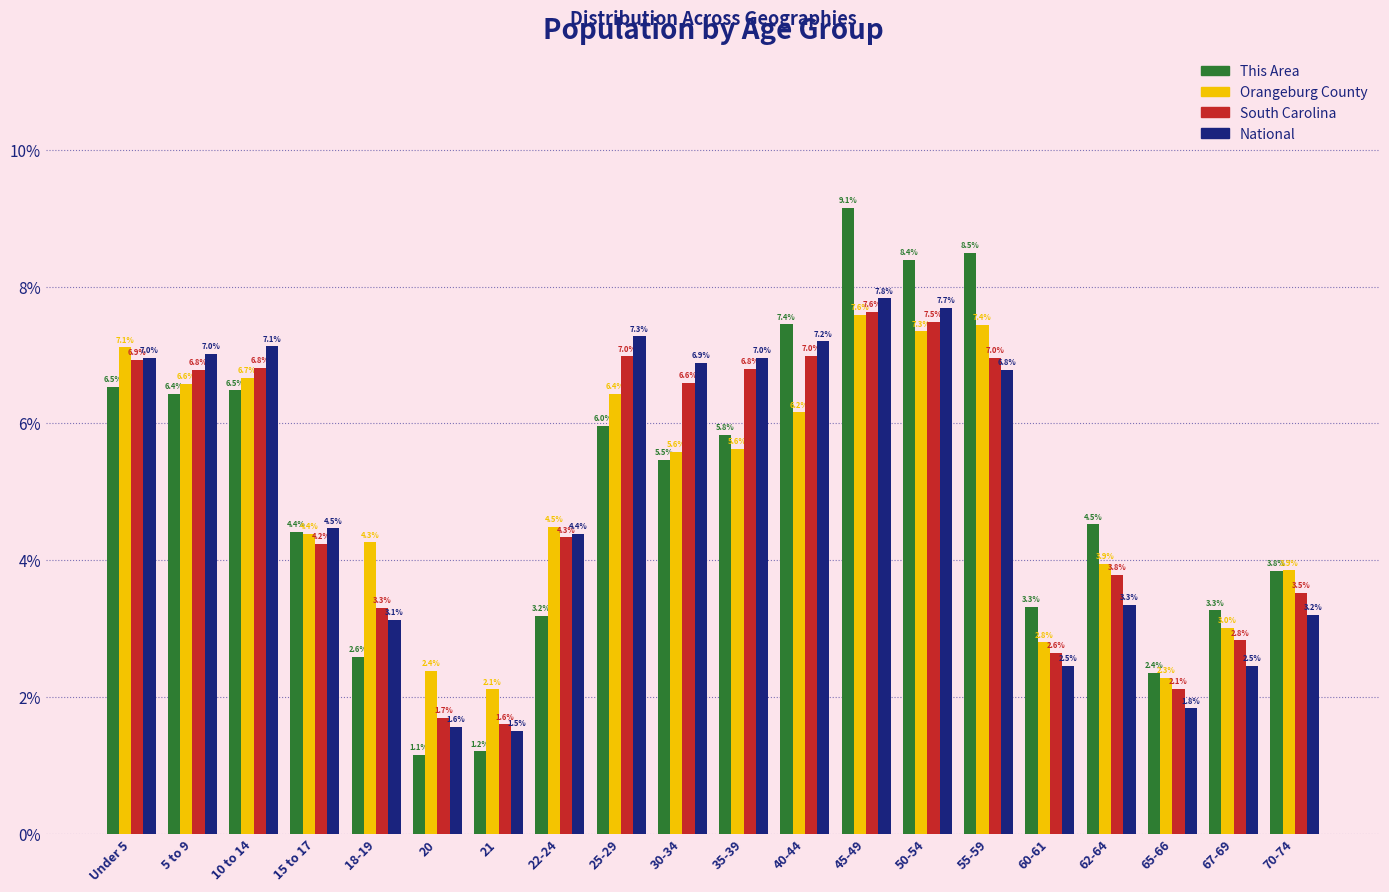

Reading left to right, extract all data points from this chart.

This Area: Under 5=6.5	5 to 9=6.4	10 to 14=6.5	15 to 17=4.4	18-19=2.6	20=1.1	21=1.2	22-24=3.2	25-29=6.0	30-34=5.5	35-39=5.8	40-44=7.4	45-49=9.1	50-54=8.4	55-59=8.5	60-61=3.3	62-64=4.5	65-66=2.4	67-69=3.3	70-74=3.8
Orangeburg County: Under 5=7.1	5 to 9=6.6	10 to 14=6.7	15 to 17=4.4	18-19=4.3	20=2.4	21=2.1	22-24=4.5	25-29=6.4	30-34=5.6	35-39=5.6	40-44=6.2	45-49=7.6	50-54=7.3	55-59=7.4	60-61=2.8	62-64=3.9	65-66=2.3	67-69=3.0	70-74=3.9
South Carolina: Under 5=6.9	5 to 9=6.8	10 to 14=6.8	15 to 17=4.2	18-19=3.3	20=1.7	21=1.6	22-24=4.3	25-29=7.0	30-34=6.6	35-39=6.8	40-44=7.0	45-49=7.6	50-54=7.5	55-59=7.0	60-61=2.6	62-64=3.8	65-66=2.1	67-69=2.8	70-74=3.5
National: Under 5=7.0	5 to 9=7.0	10 to 14=7.1	15 to 17=4.5	18-19=3.1	20=1.6	21=1.5	22-24=4.4	25-29=7.3	30-34=6.9	35-39=7.0	40-44=7.2	45-49=7.8	50-54=7.7	55-59=6.8	60-61=2.5	62-64=3.3	65-66=1.8	67-69=2.5	70-74=3.2